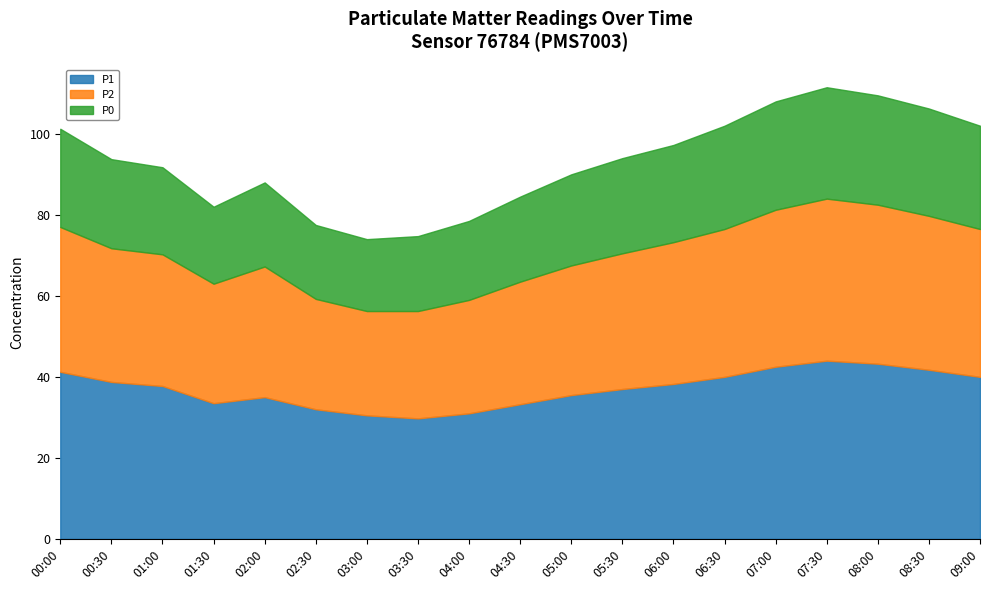

At which label does P2 first exceed 33?

00:00